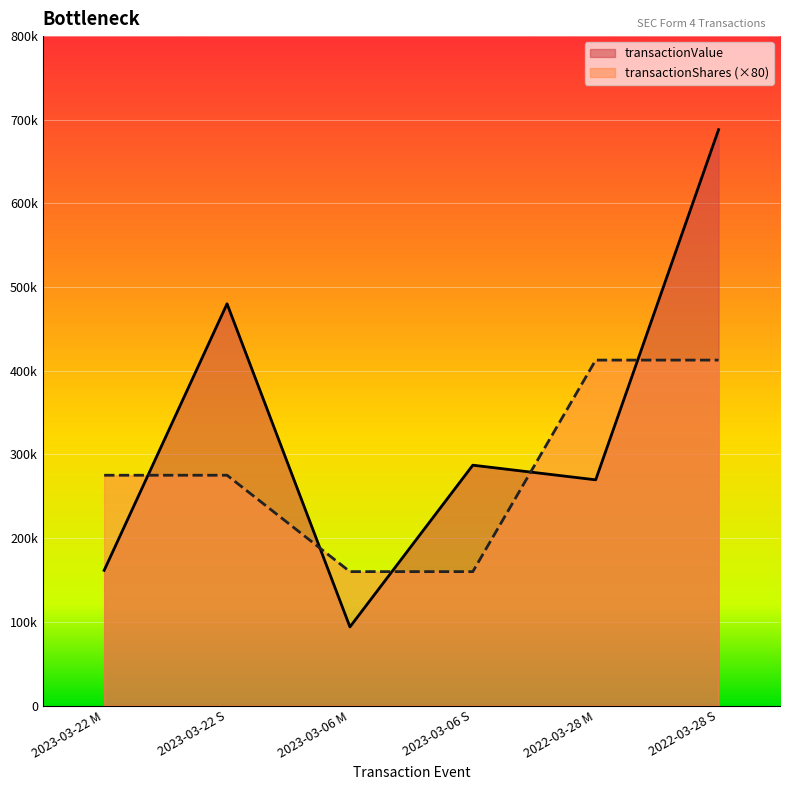

Does the chart display data point markers on the line(s)?

No